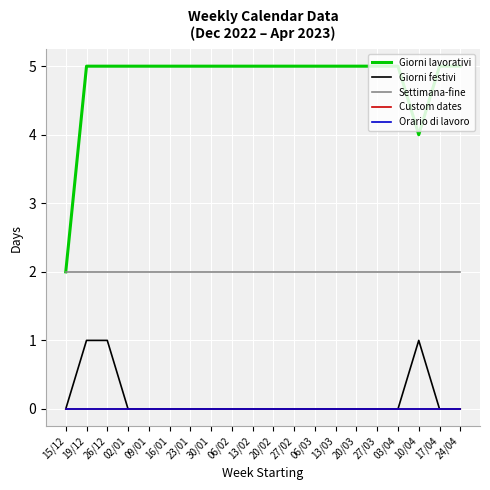

True or false: Giorni festivi has a value of -1 at 06/03.

False